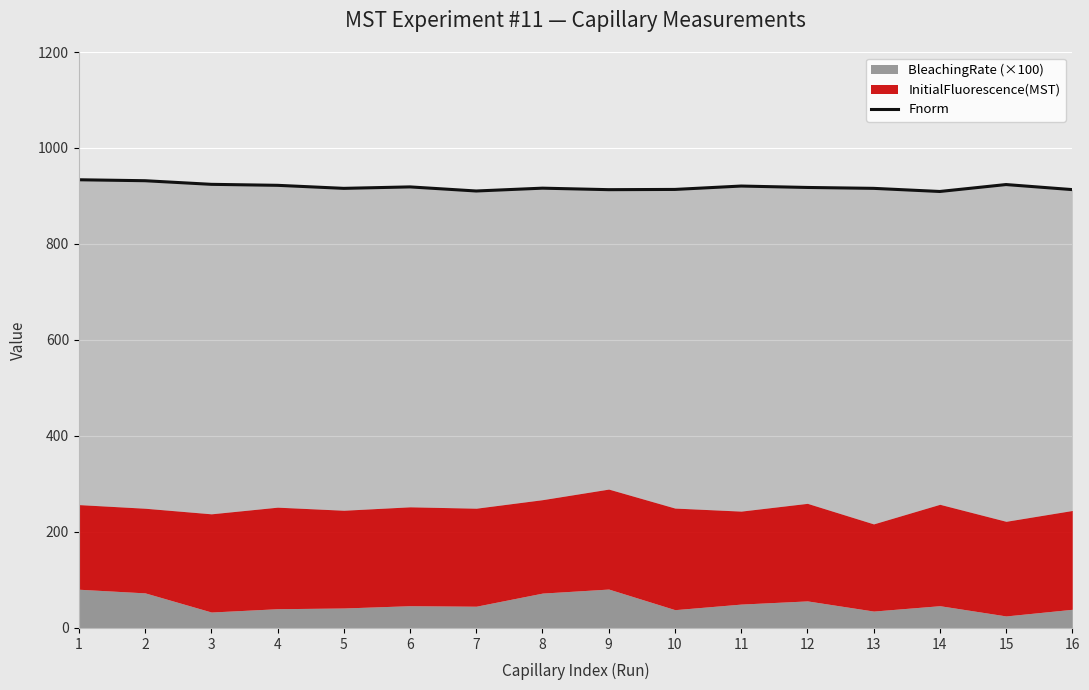

What is the difference between the maximum and minimum values?

24.4